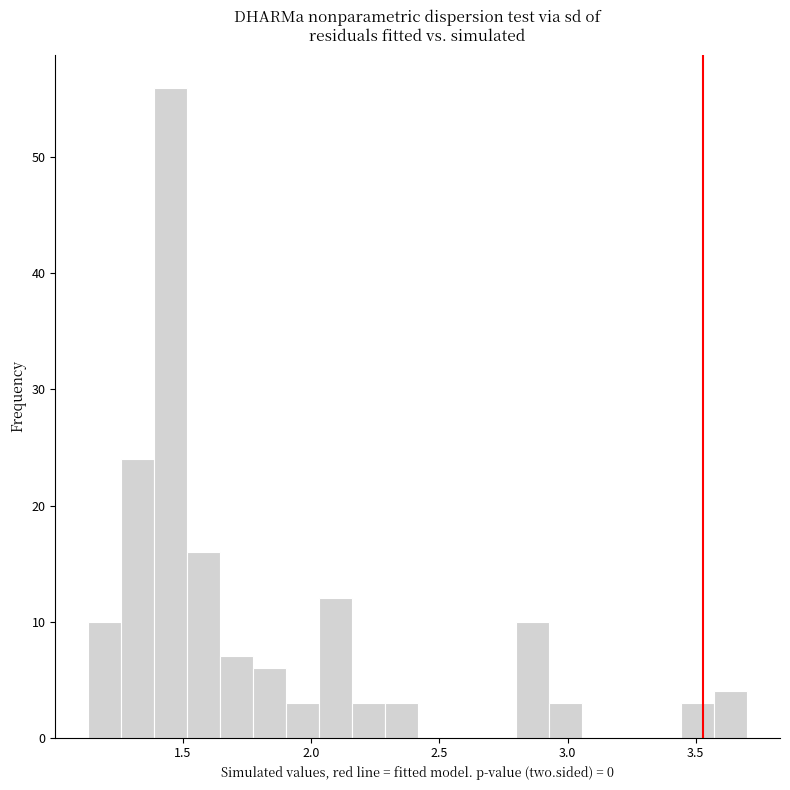

Read against the x-axis, roughly where is the centre of the tallest bar?

1.45